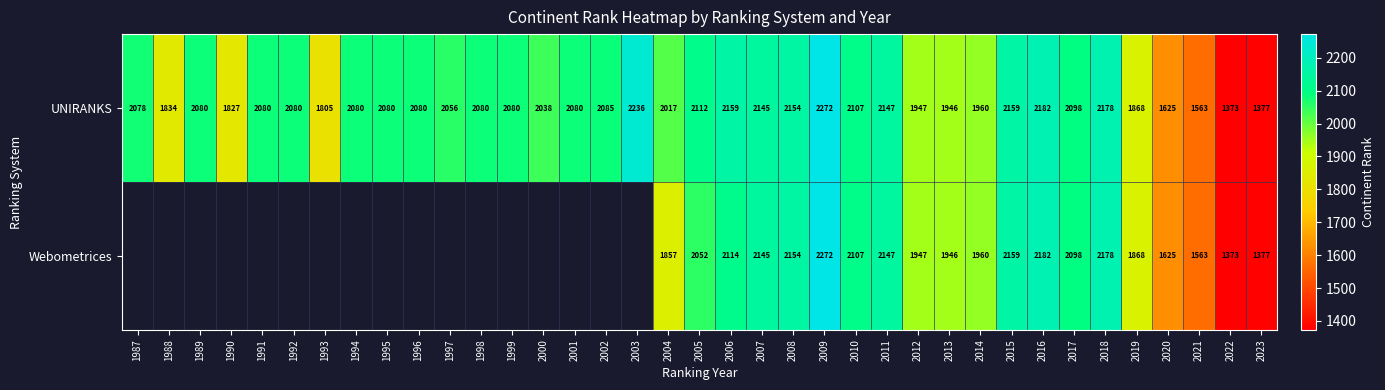

At how many categories does at least one series exceed 1812?

32